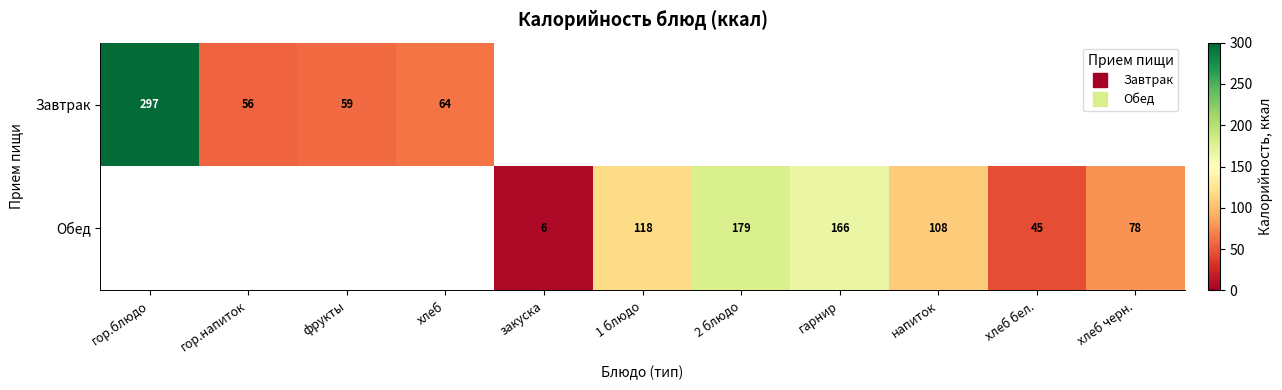

At how many categories does at least one series exceed 146?

3